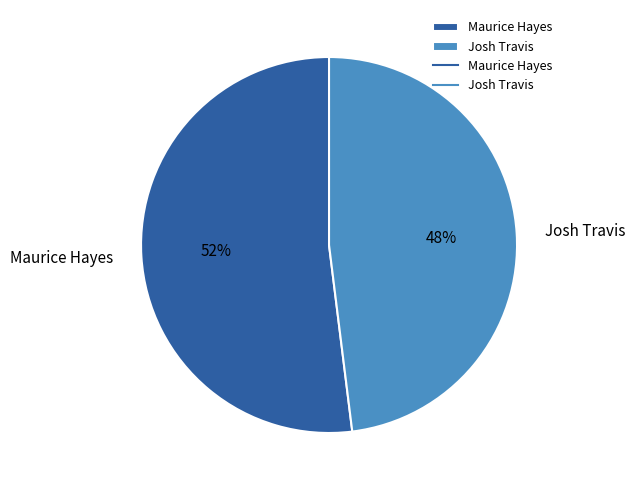

Is it true that Maurice Hayes is 52% of the pie?

True